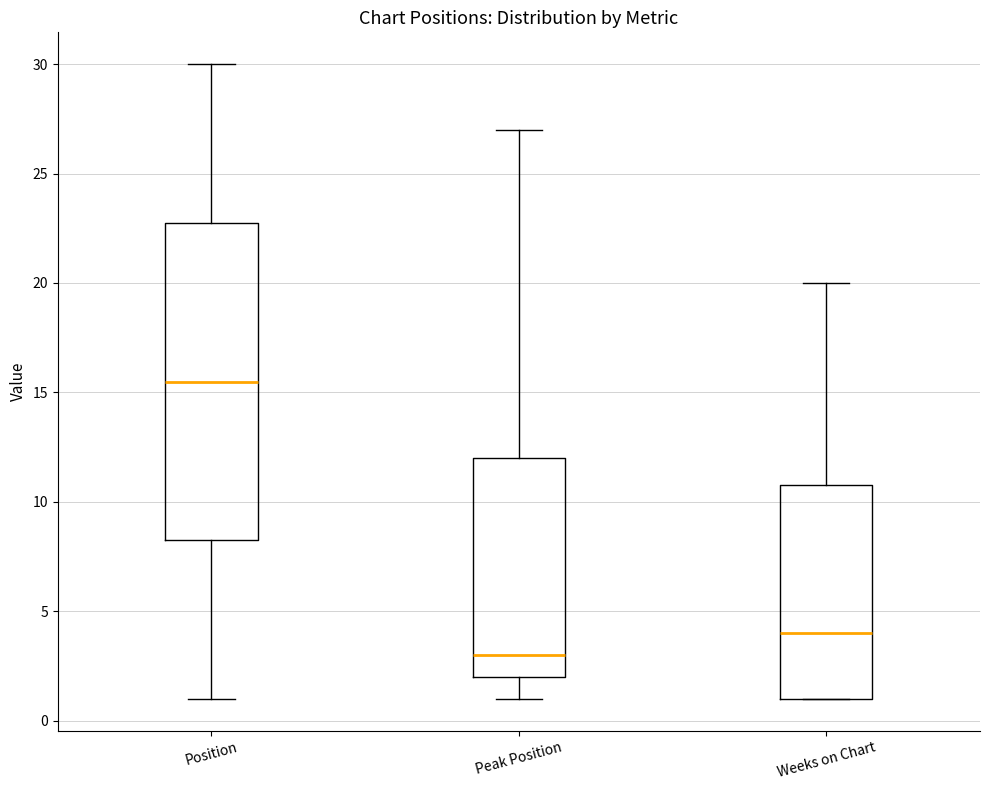

Reading left to right, read every box against the y-axis: the position of its median line, the range the box covers, and the ends of its whiskers. The values are not printed on the chart, so give them approximately, as read against the axis.

Position: median 15.5, box 8.5 to 23.0, whiskers 1.0 to 30.0
Peak Position: median 3.0, box 2.0 to 12.0, whiskers 1.0 to 27.0
Weeks on Chart: median 4.0, box 1.0 to 11.0, whiskers 1.0 to 20.0